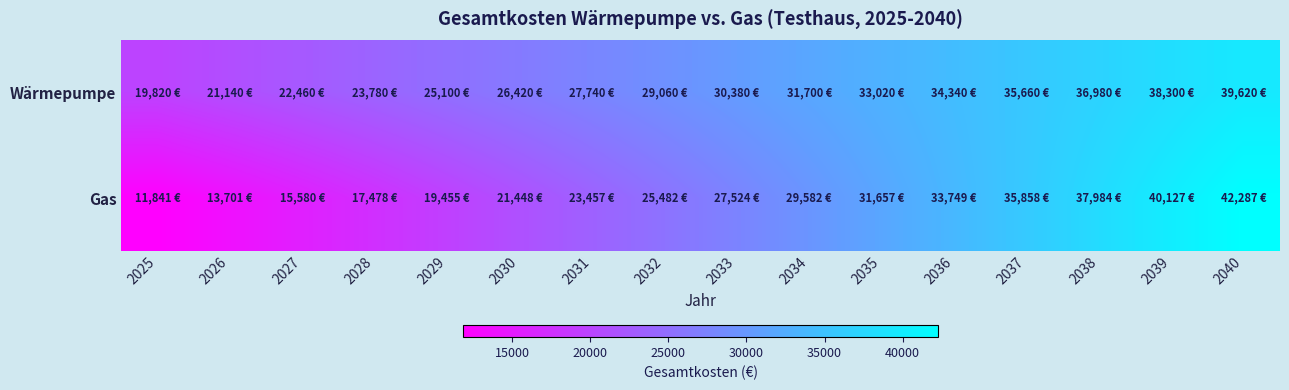

At which category is the sum across all series the highest?

2040